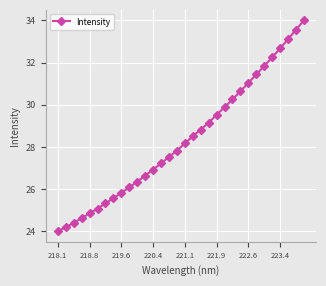

What is the minimum value shown in the chart?

24.0